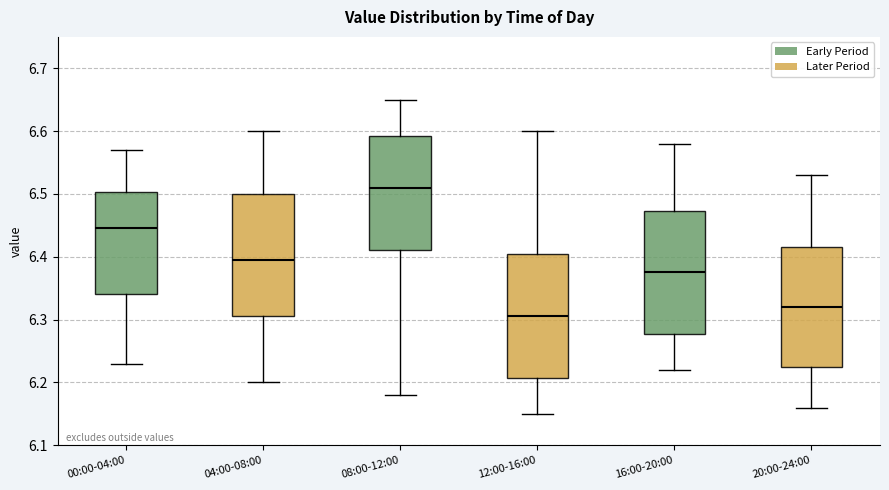

Where does the upper whisker of the box for 16:00-20:00 end on the y-axis? The values are not printed on the chart, so give them approximately, as read against the axis.

6.58